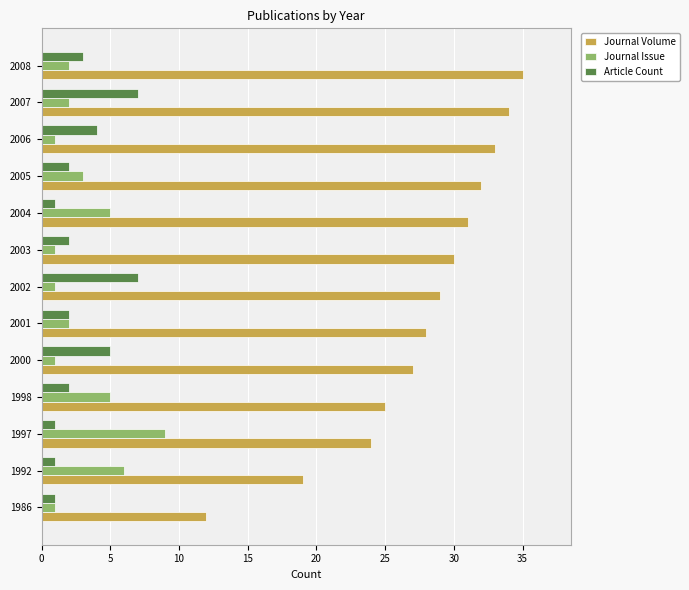

What are all the series names shown in the legend?

Journal Volume, Journal Issue, Article Count